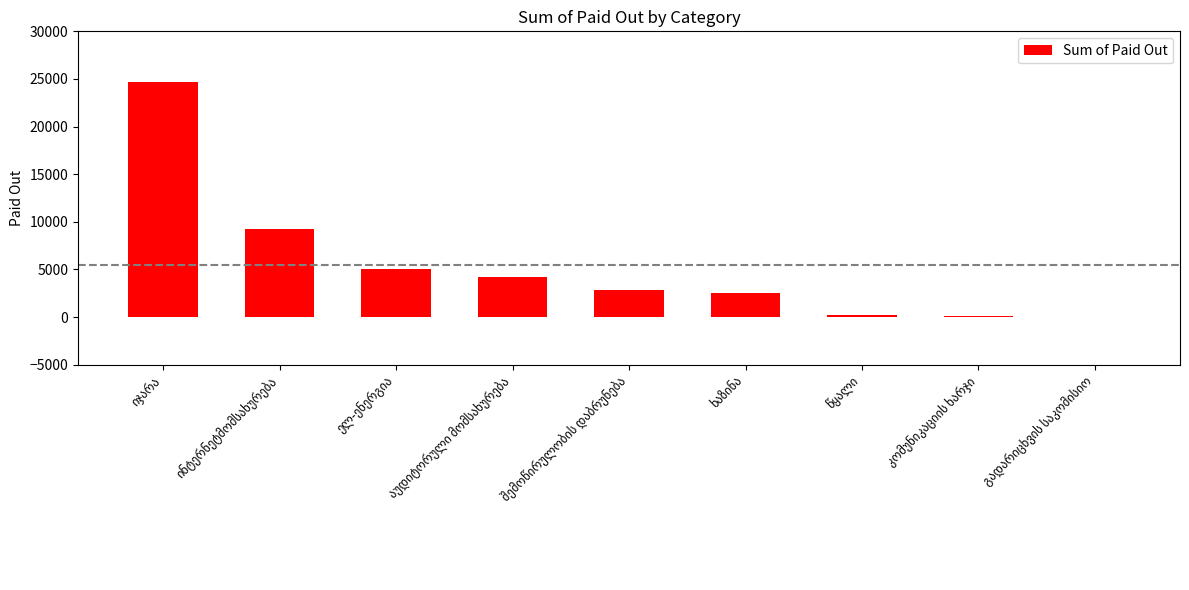

What is the sum of all values?

48896.8